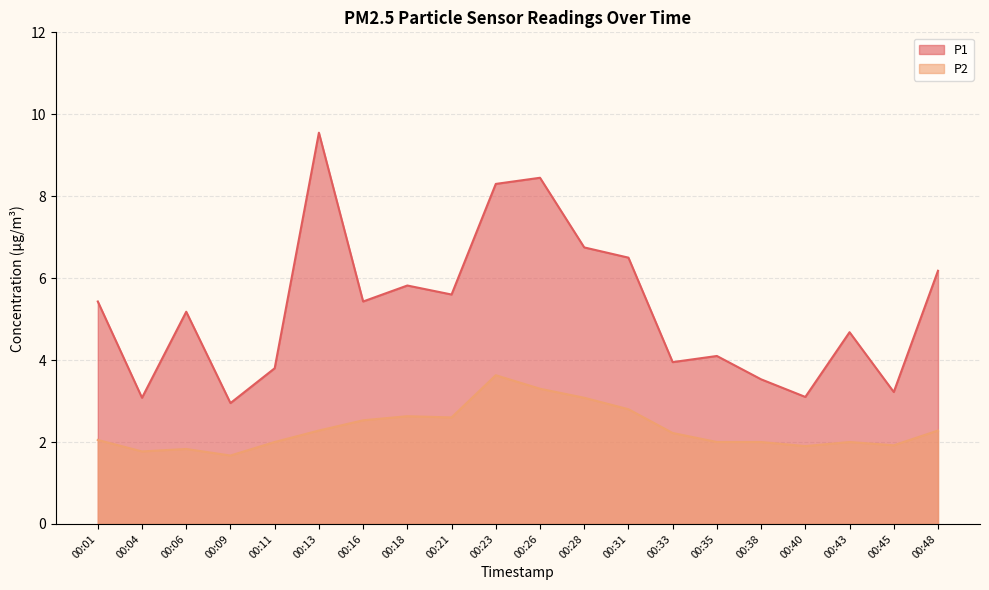

Which has a higher value, 00:18 or 00:43?

00:18